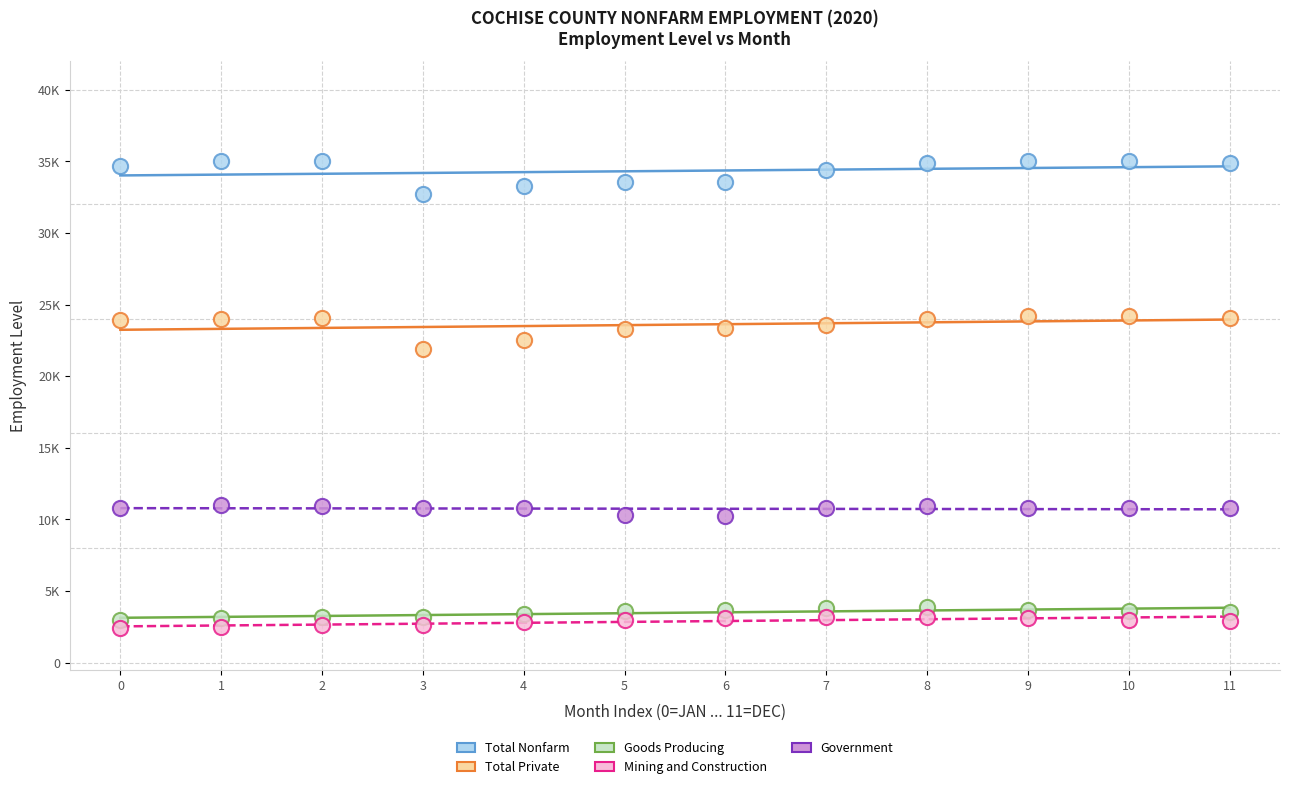

Which series reaches the minimum Y coordinate?

Mining and Construction